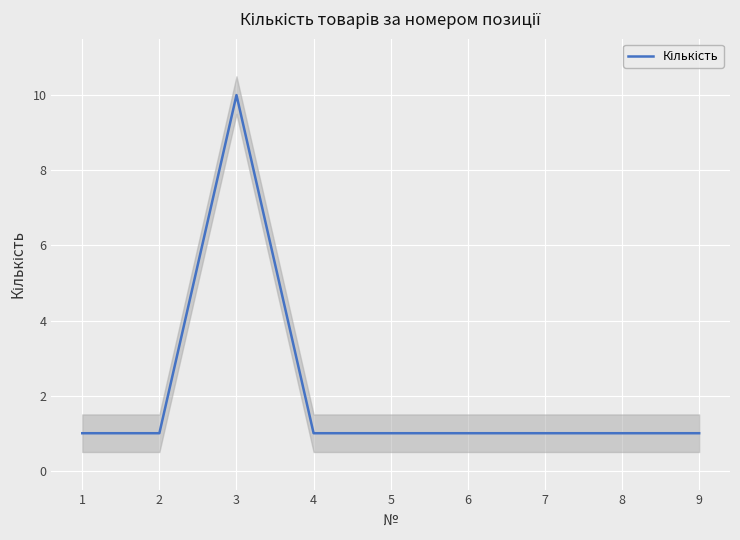

Is this an area chart (filled region under the line)?

No